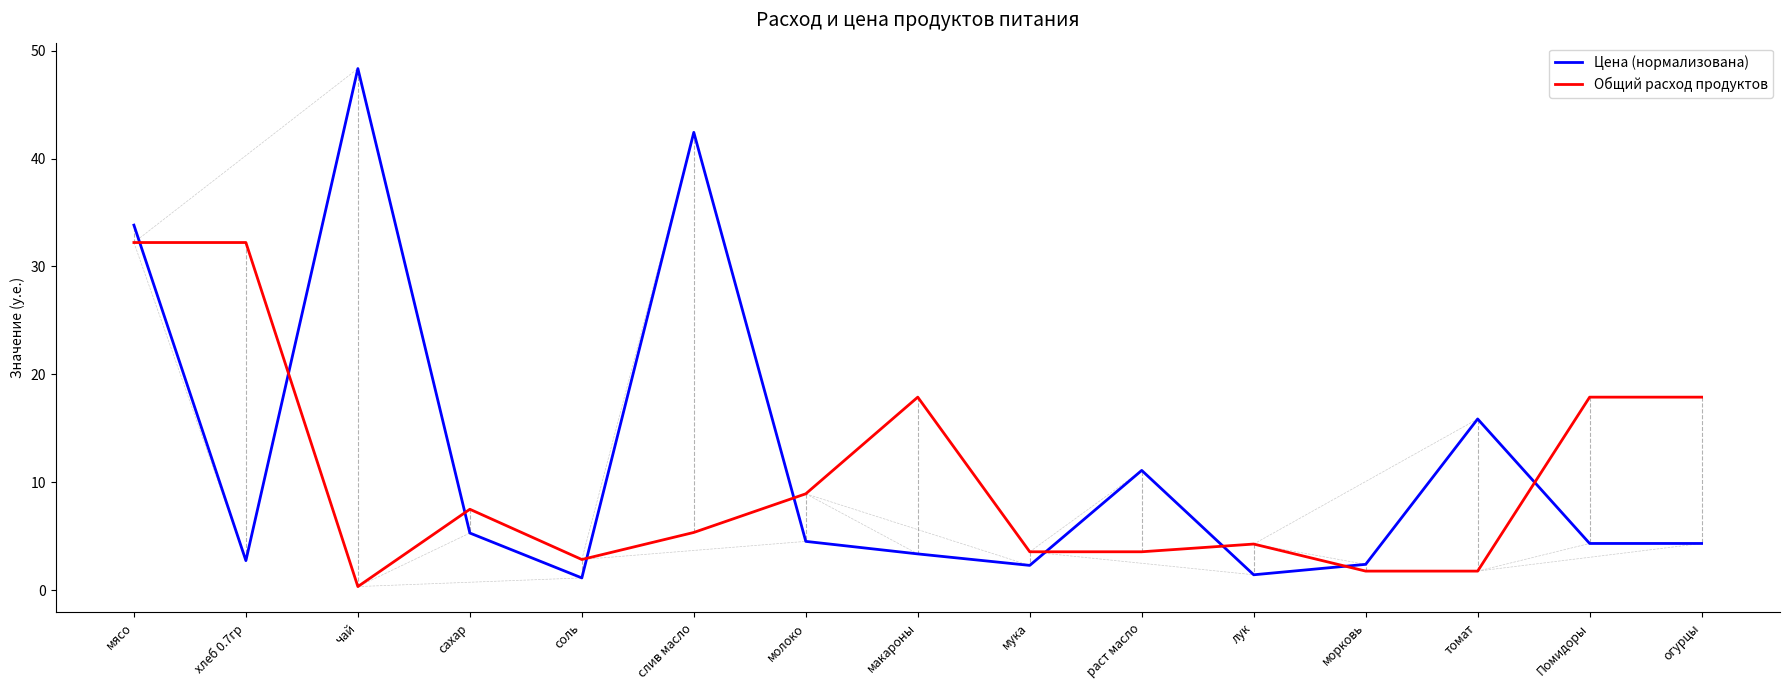

How many times do Общий расход продуктов and Цена (нормализована) cross each other?

9